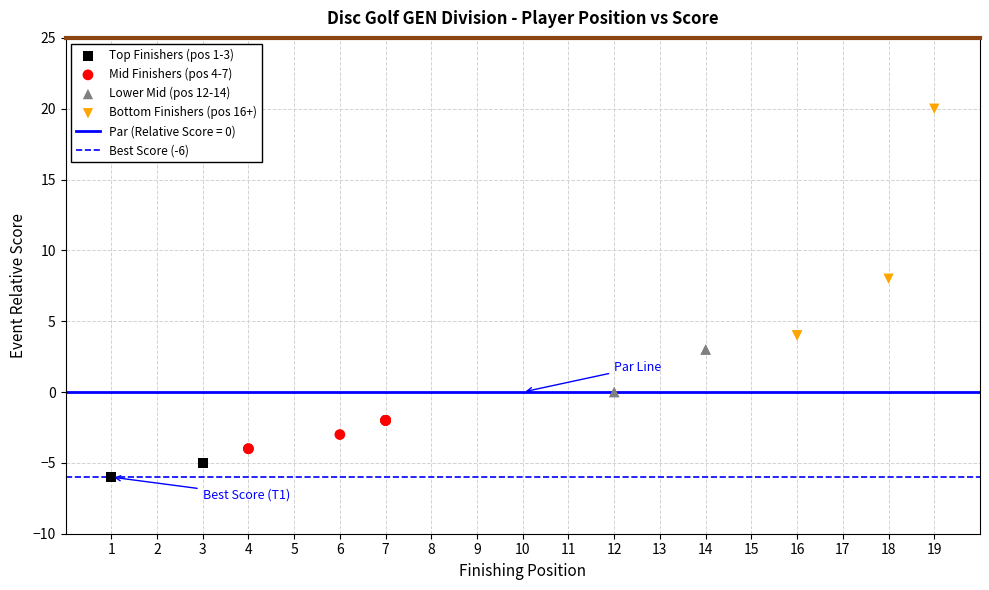

Which series reaches the minimum Y coordinate?

Top Finishers (pos 1-3)